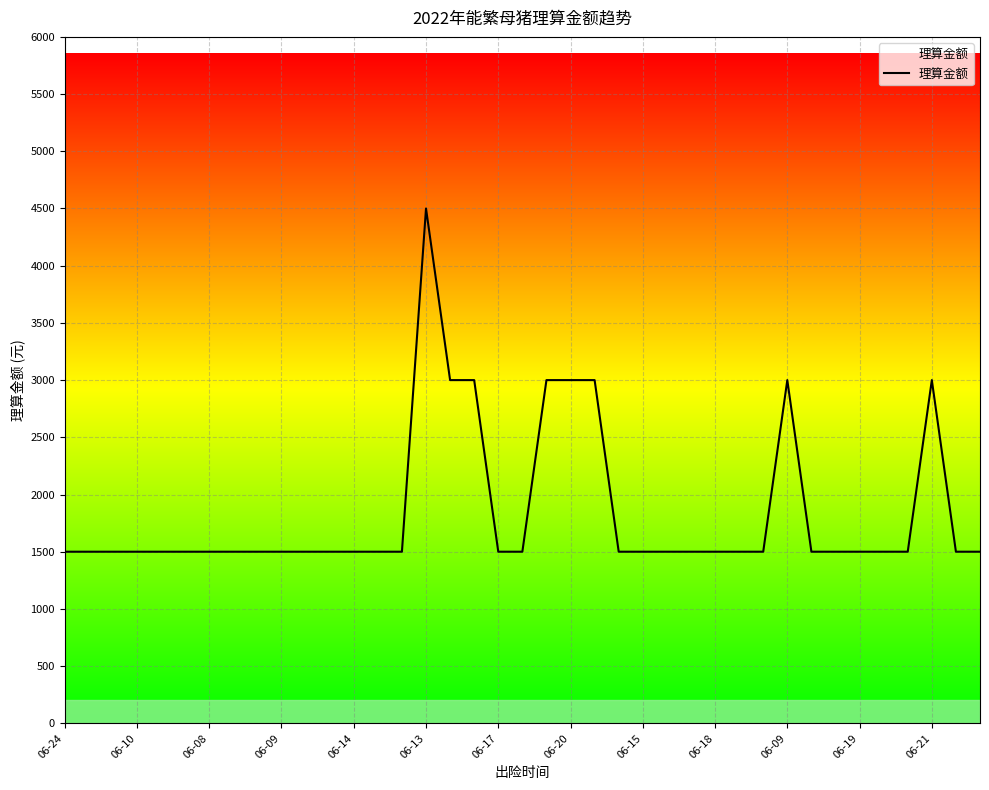

What is the greatest value displayed?

4500